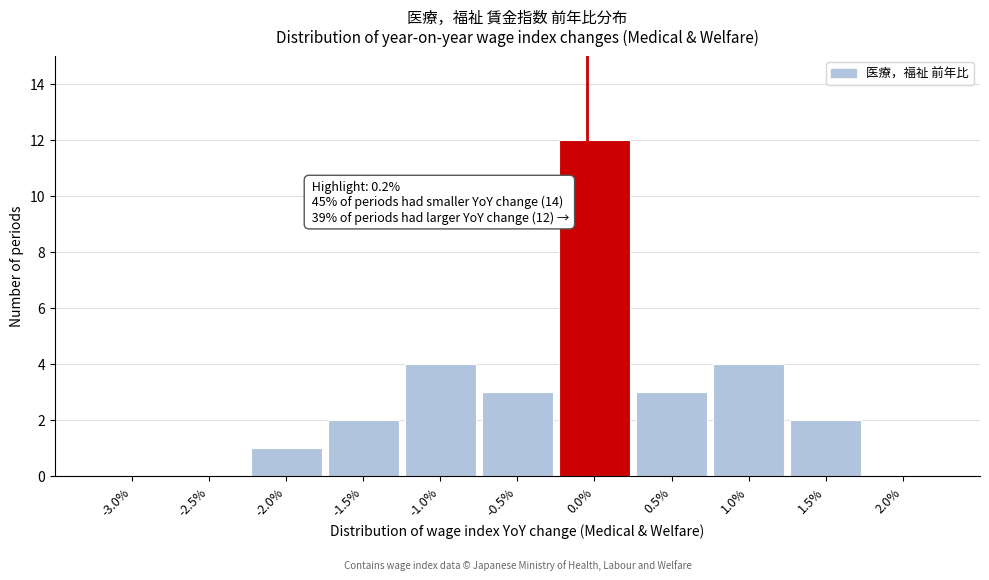

Reading right to left, extract all data points from this chart.

2.0%=0	1.5%=2	1.0%=4	0.5%=3	0.0%=12	-0.5%=3	-1.0%=4	-1.5%=2	-2.0%=1	-2.5%=0	-3.0%=0